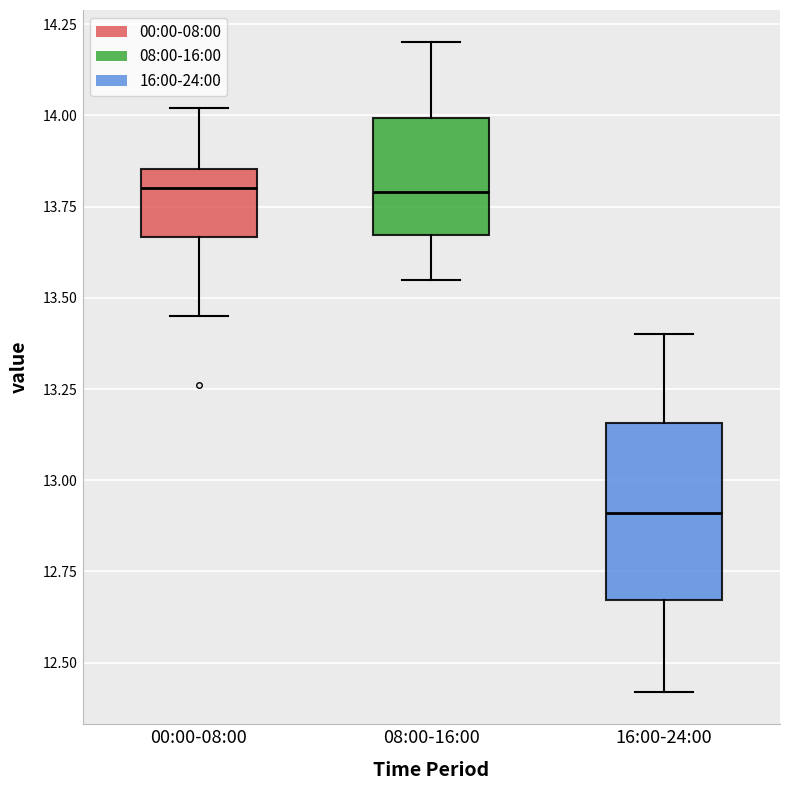

Reading left to right, transcribe this box plot: for each box, give where its median line is, the range the box spans, and where its two whiskers end, as read against the y-axis. The values are not printed on the chart, so give them approximately, as read against the axis.

00:00-08:00: median 13.80, box 13.65 to 13.85, whiskers 13.45 to 14.00
08:00-16:00: median 13.80, box 13.65 to 14.00, whiskers 13.55 to 14.20
16:00-24:00: median 12.90, box 12.65 to 13.15, whiskers 12.40 to 13.40